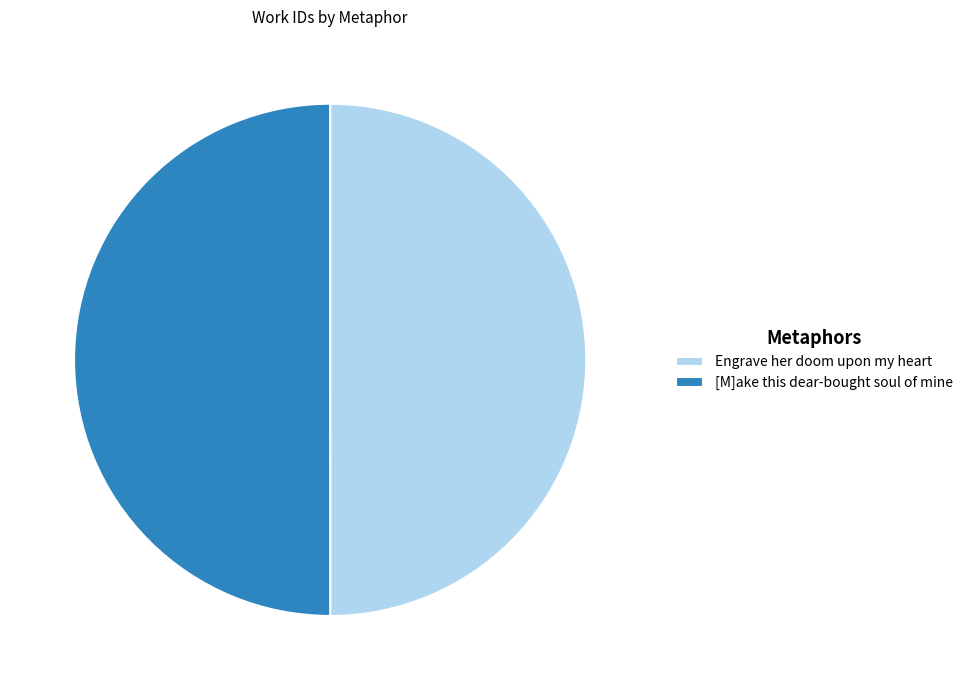

True or false: [M]ake this dear-bought soul of mine accounts for 50% of the total.

True